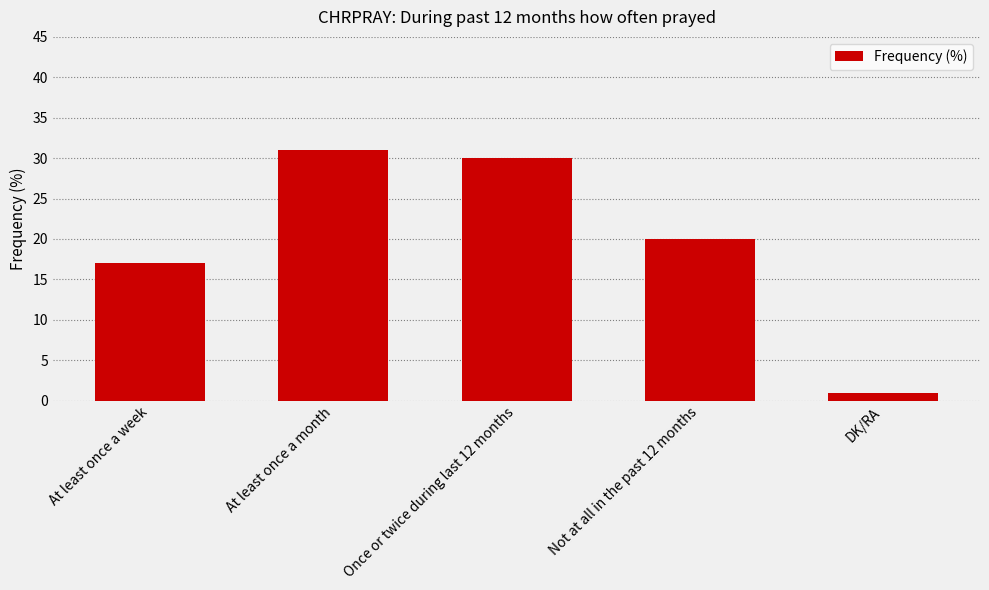

Approximately how many times larger is the value at At least once a month compared to At least once a week?

1.8